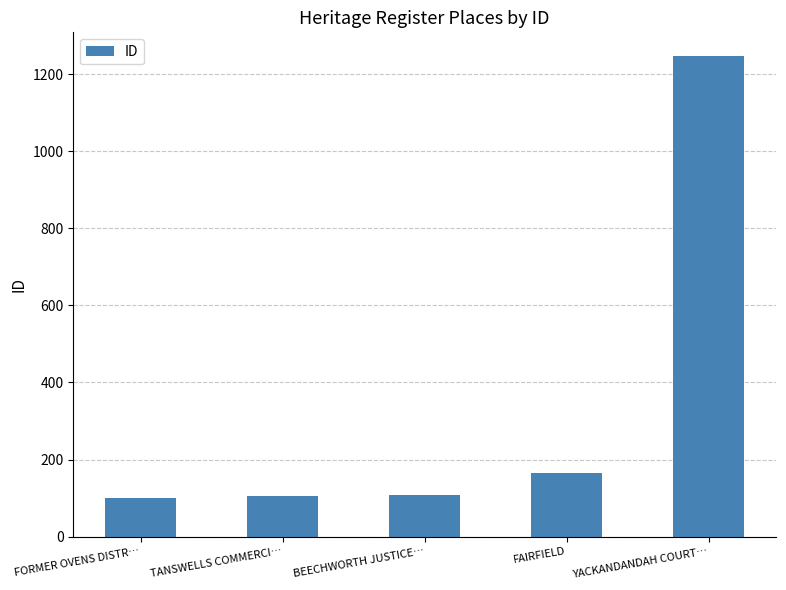

What is the label of the 2nd bar from the left?

TANSWELLS COMMERCI…